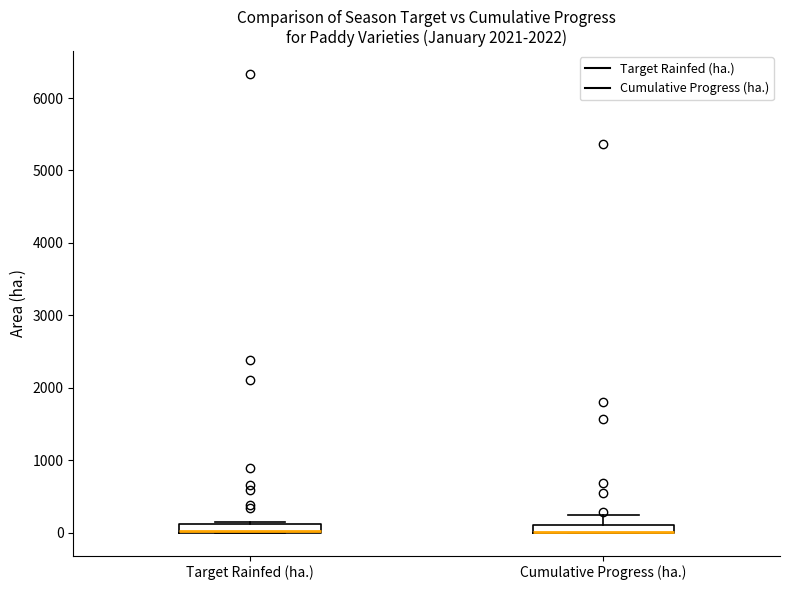

Where is the lower edge of the box for Target Rainfed (ha.) on the y-axis? The values are not printed on the chart, so give them approximately, as read against the axis.

0